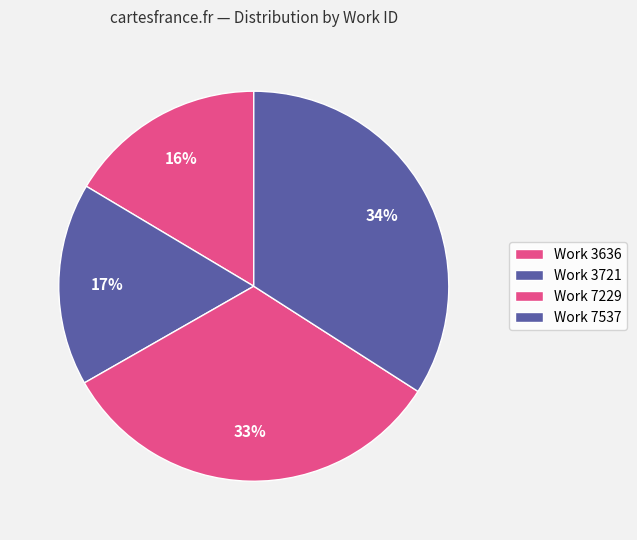

To the nearest percent, what portion does Work 7229 represent?

33%